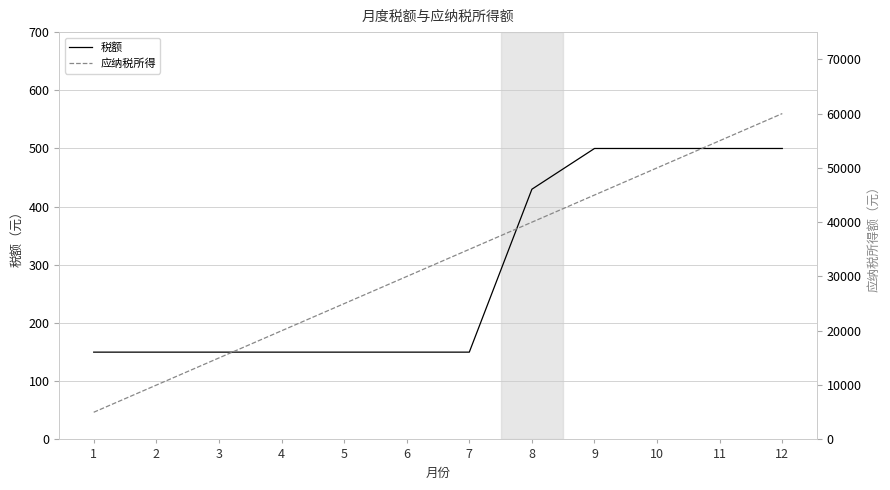

Reading right to left, list all the values displayed in this chart.

税额: 12=500	11=500	10=500	9=500	8=430	7=150	6=150	5=150	4=150	3=150	2=150	1=150
应纳税所得: 12=60000	11=55000	10=50000	9=45000	8=40000	7=35000	6=30000	5=25000	4=20000	3=15000	2=10000	1=5000